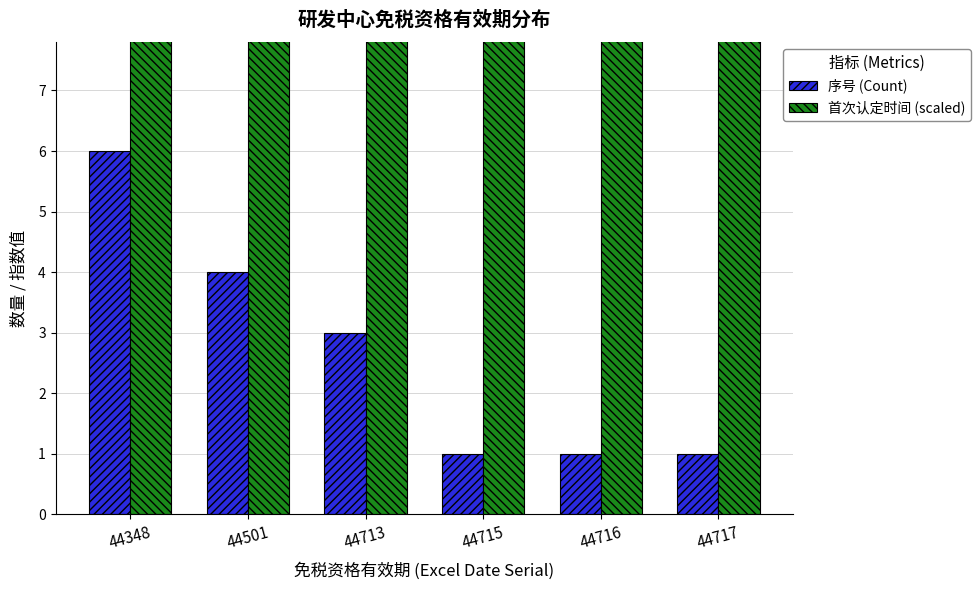

Which series has the largest total across all categories?

首次认定时间 (scaled)